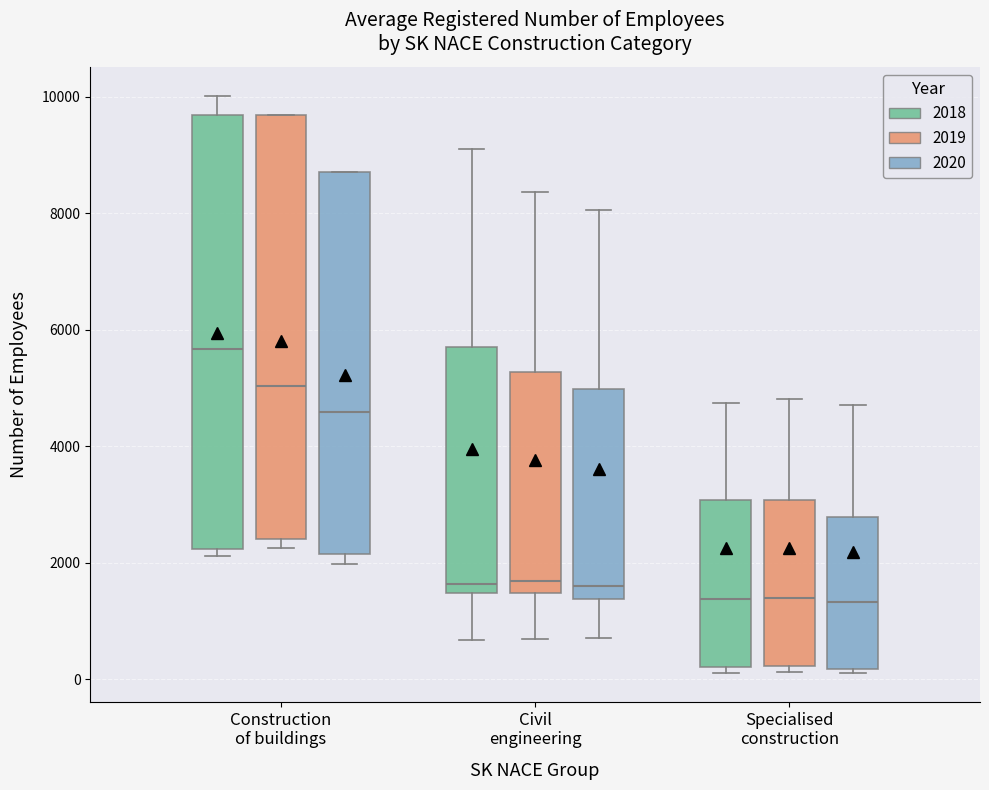

Reading left to right, transcribe this box plot: for each box, give where its median line is, the range the box spans, and where its two whiskers end, as read against the y-axis. The values are not printed on the chart, so give them approximately, as read against the axis.

Construction of buildings (2018): median 5600, box 2200 to 9600, whiskers 2200 (just below the box's lower edge) to 10000
Construction of buildings (2019): median 5000, box 2400 to 9600, whiskers 2200 to 9600
Construction of buildings (2020): median 4600, box 2200 to 8800, whiskers 2000 to 8800
Civil engineering (2018): median 1600, box 1400 to 5800, whiskers 600 to 9200
Civil engineering (2019): median 1600, box 1400 to 5200, whiskers 600 to 8400
Civil engineering (2020): median 1600, box 1400 to 5000, whiskers 800 to 8000
Specialised construction (2018): median 1400, box 200 to 3000, whiskers 200 (just below the box's lower edge) to 4800
Specialised construction (2019): median 1400, box 200 to 3000, whiskers 200 (just below the box's lower edge) to 4800
Specialised construction (2020): median 1400, box 200 to 2800, whiskers 200 (just below the box's lower edge) to 4800